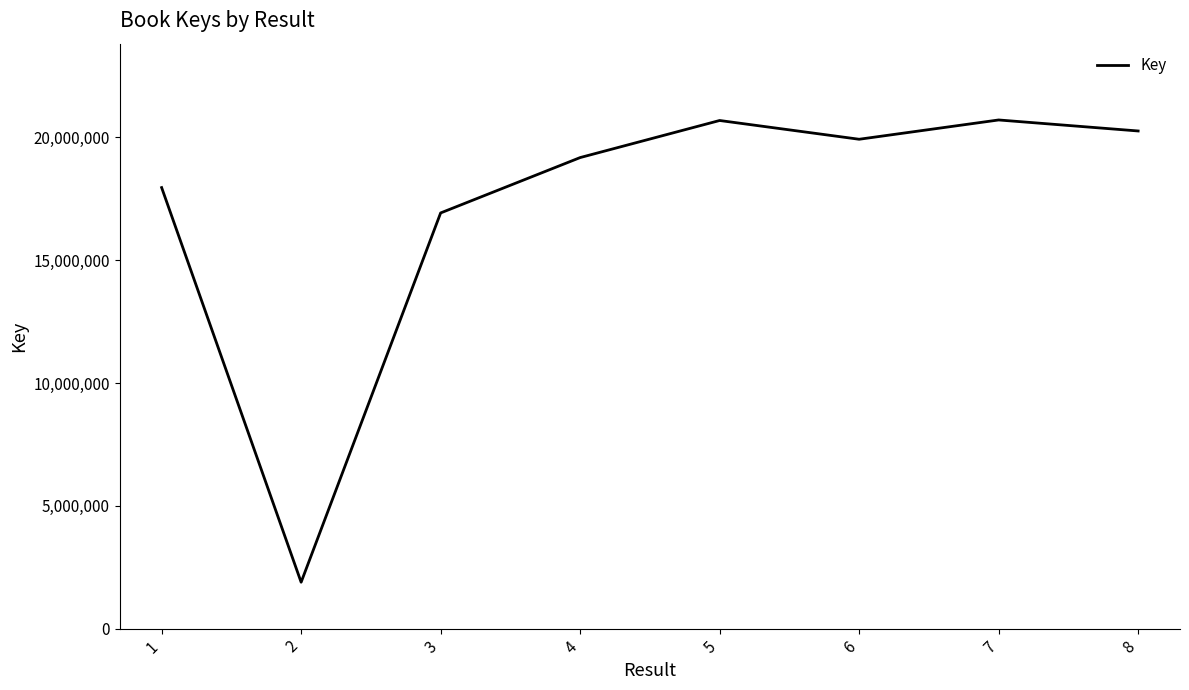

True or false: the data shows 4604143 at 3.

False